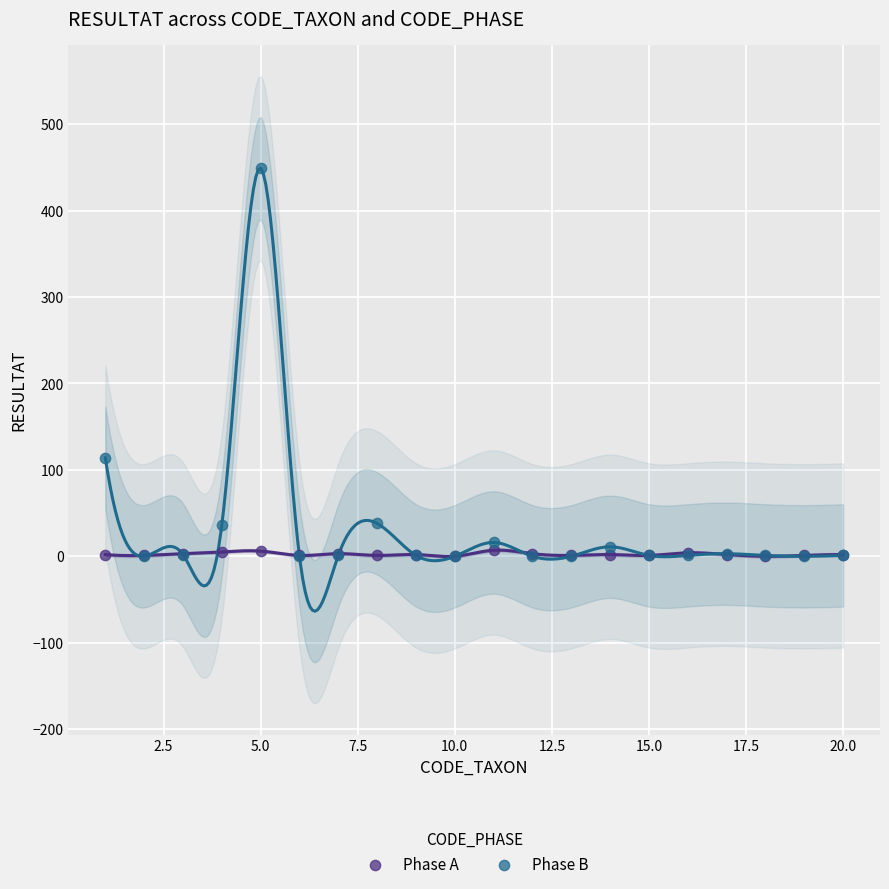

Across all series, what Y value is closest to 224?

114